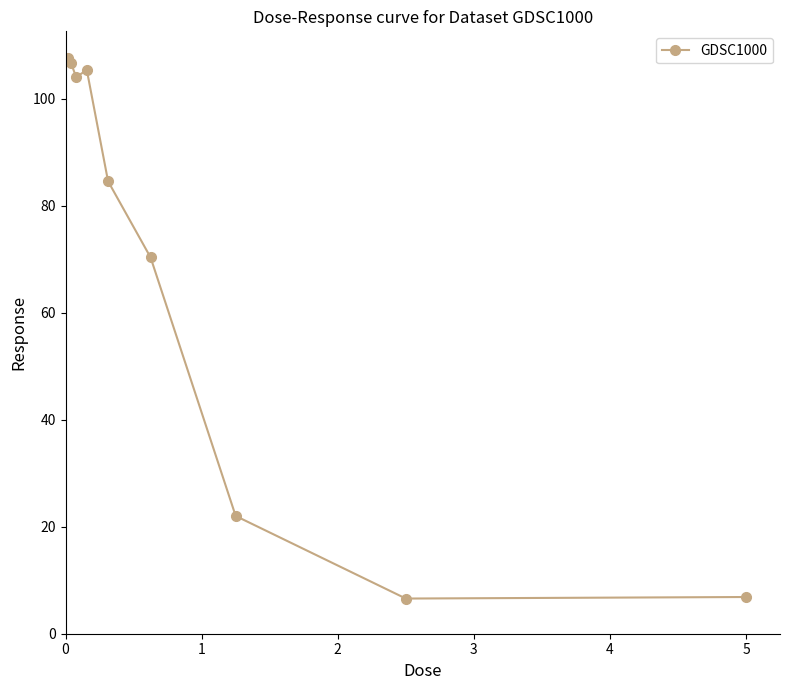

What is the difference between the maximum and minimum values?

101.0